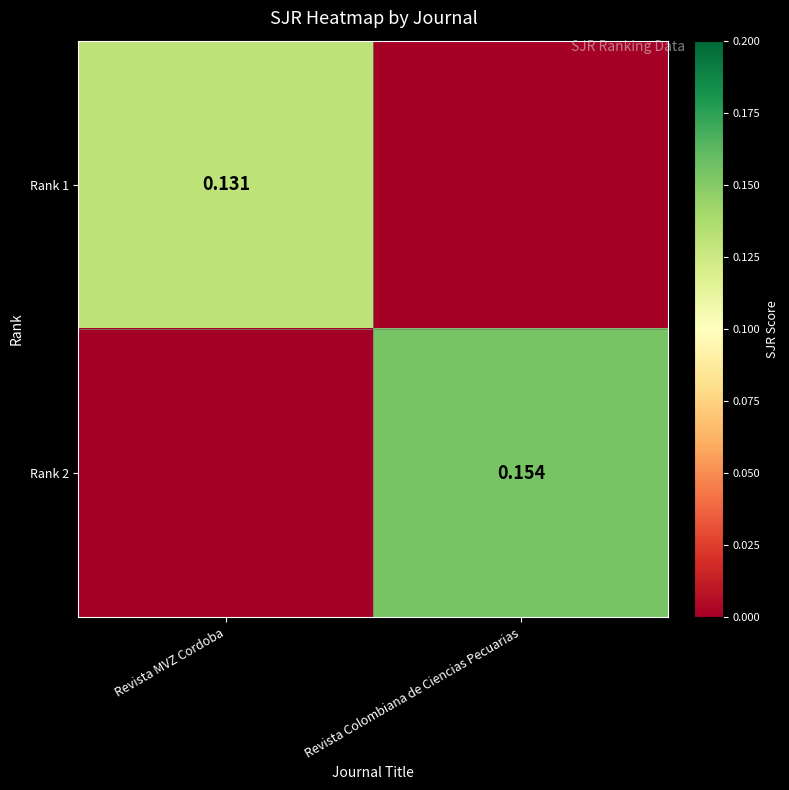

At how many categories does at least one series exceed 0?

2